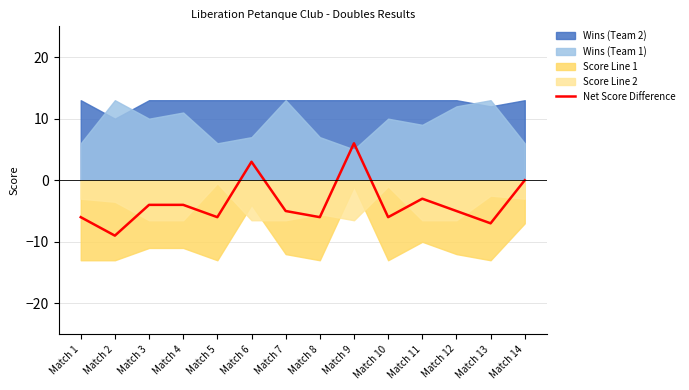

How many positive values are there?

2